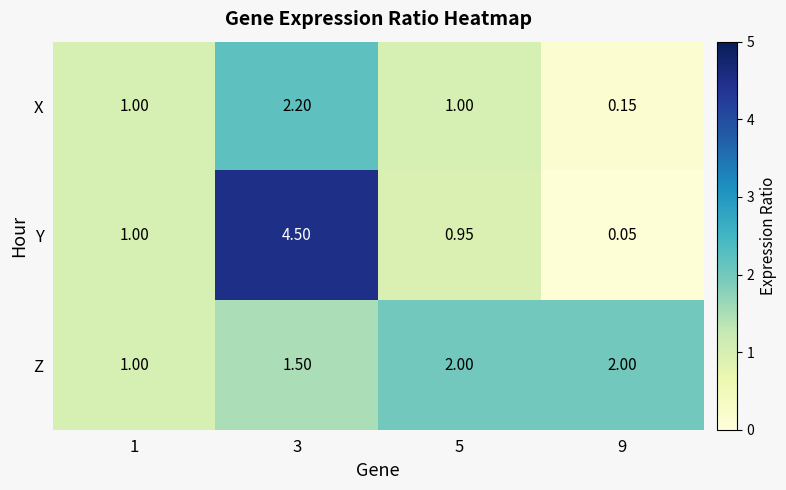

List the series in order of their peak value, highest first.

Y, X, Z